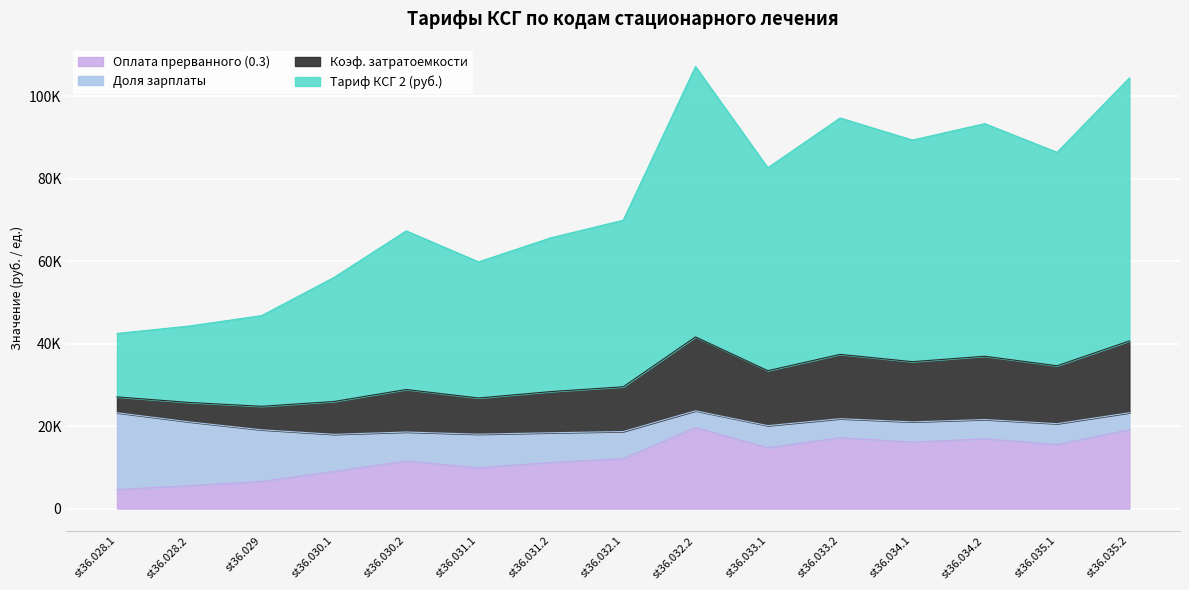

Does the chart display data point markers on the line(s)?

No